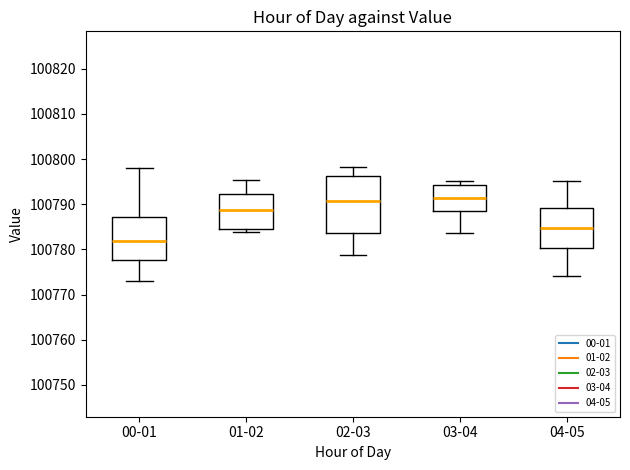

Reading left to right, transcribe this box plot: for each box, give where its median line is, the range the box spans, and where its two whiskers end, as read against the y-axis. The values are not printed on the chart, so give them approximately, as read against the axis.

00-01: median 100782, box 100778 to 100787, whiskers 100773 to 100798
01-02: median 100789, box 100785 to 100792, whiskers 100784 to 100795
02-03: median 100791, box 100784 to 100796, whiskers 100779 to 100798
03-04: median 100791, box 100789 to 100794, whiskers 100784 to 100795
04-05: median 100785, box 100780 to 100789, whiskers 100774 to 100795